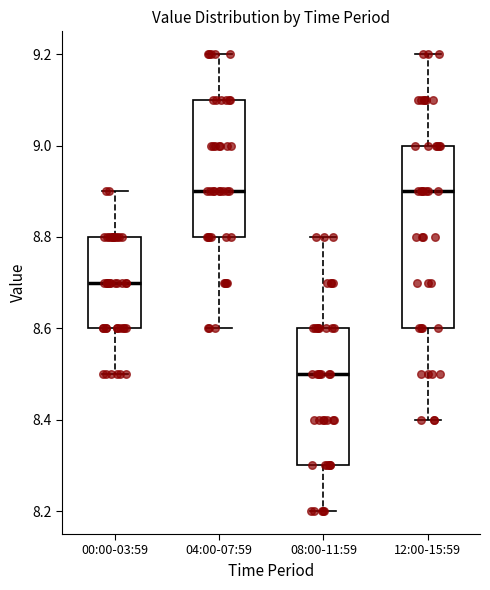

Comparing the boxes themselves (not the whiskers), which one is the tallest?

12:00-15:59